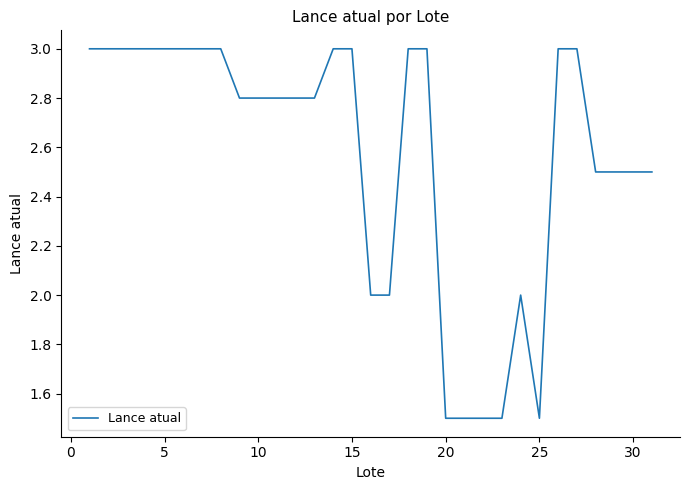

What is the difference between the maximum and minimum values?

1.5